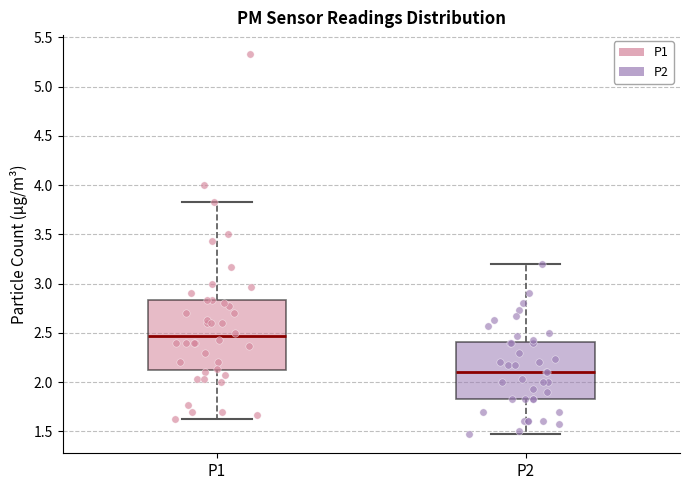

Reading left to right, read every box against the y-axis: the position of its median line, the range the box covers, and the ends of its whiskers. The values are not printed on the chart, so give them approximately, as read against the axis.

P1: median 2.45, box 2.10 to 2.85, whiskers 1.65 to 3.85
P2: median 2.10, box 1.85 to 2.40, whiskers 1.45 to 3.20